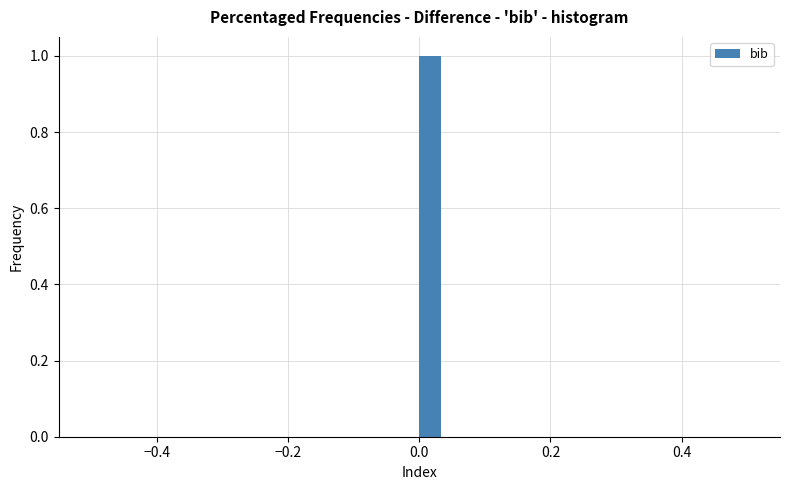

Around what value on the x-axis is the tallest bar? Give the approximate position of its centre, as read against the axis.

0.02